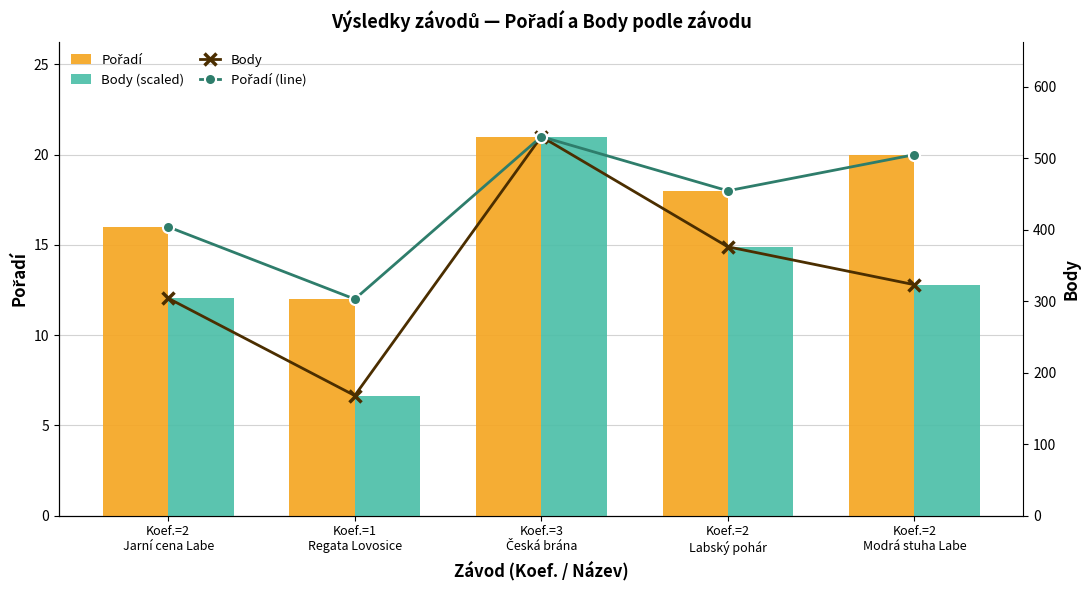

Does the chart contain stacked bars?

No